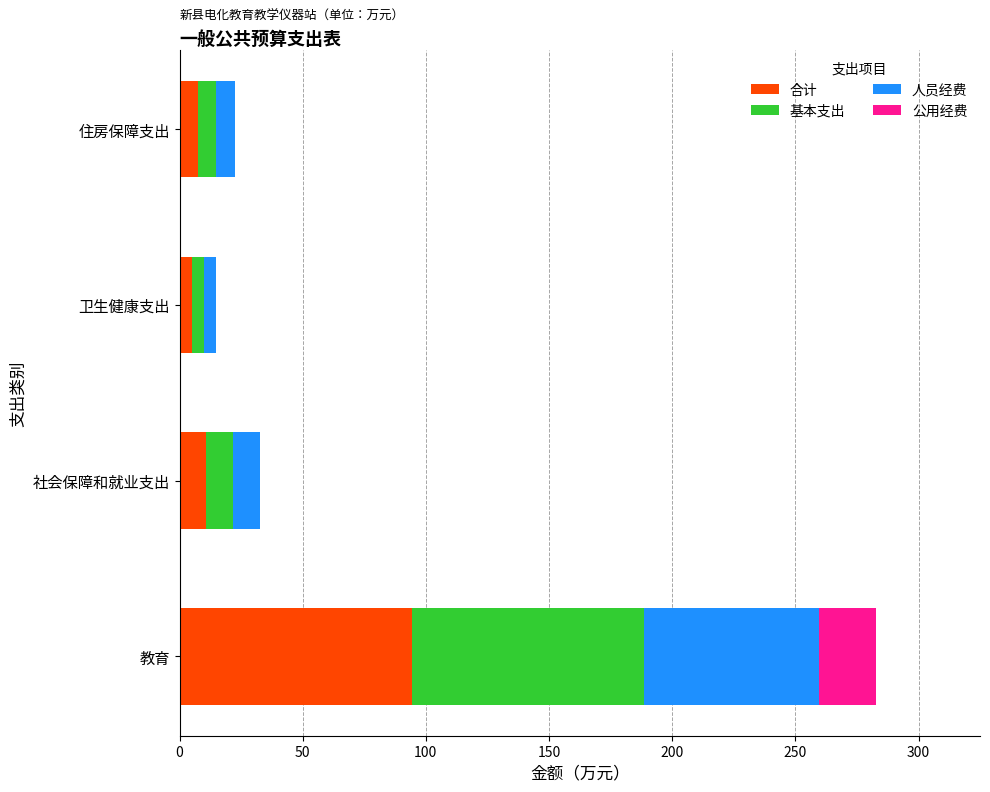

The 合计 series shows 94.2 at 教育. True or false?

True